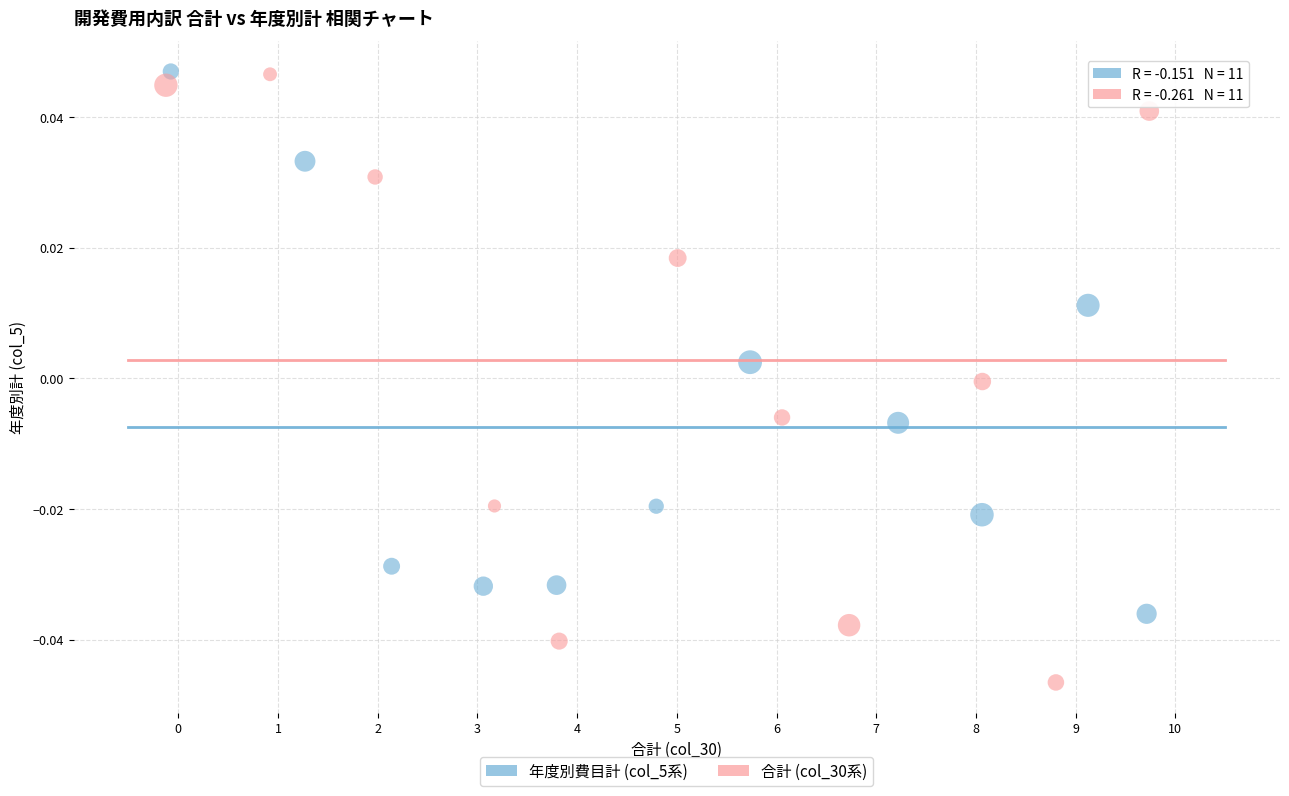

What are all the series names shown in the legend?

年度別費目計 (col_5系), 合計 (col_30系)